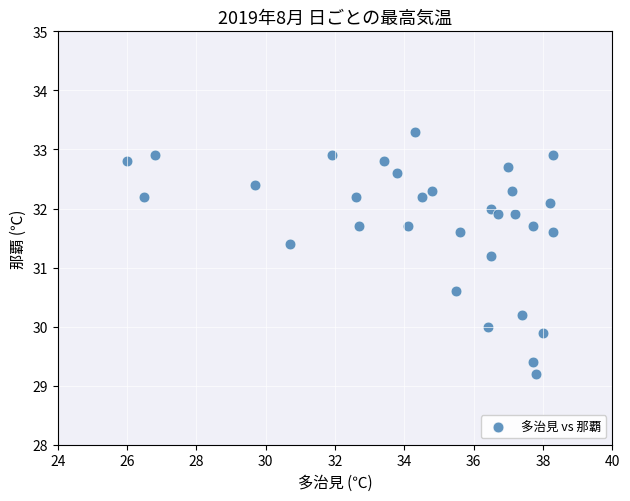

What Y value in the scatter plot is closest to 31?

31.2